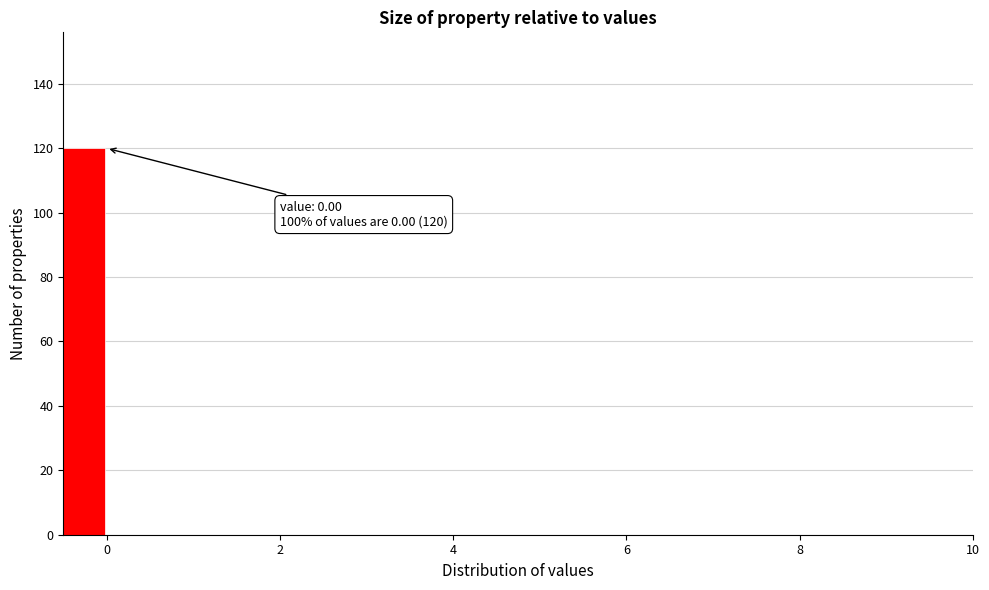

Read against the x-axis, roughly where is the centre of the tallest bar?

-0.2